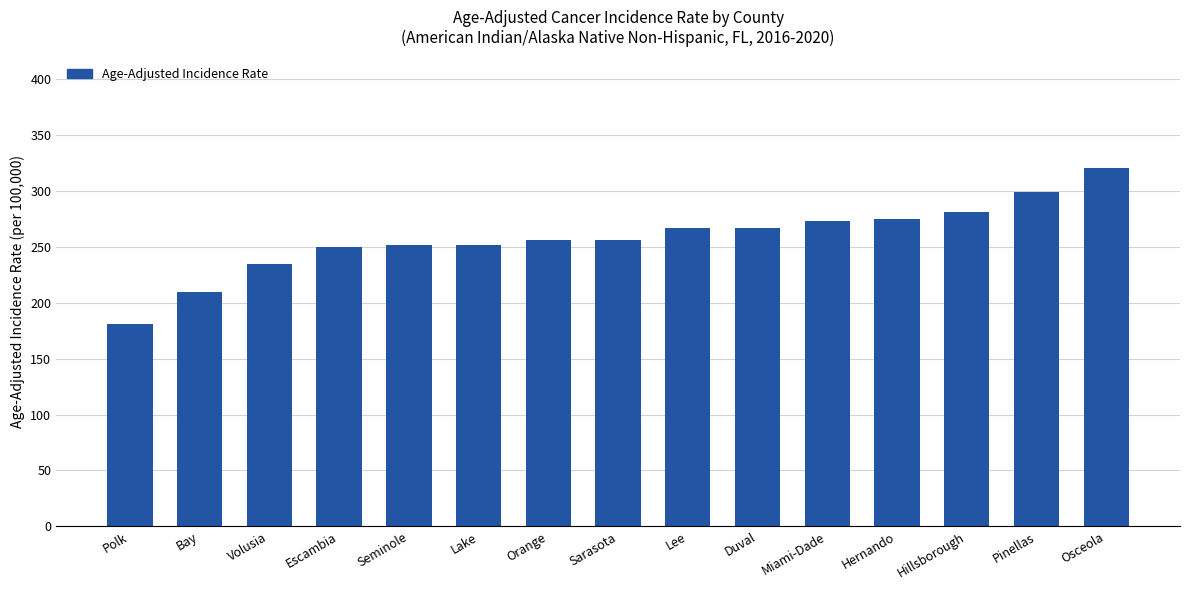

At which label does the data first exceed 256?

Sarasota